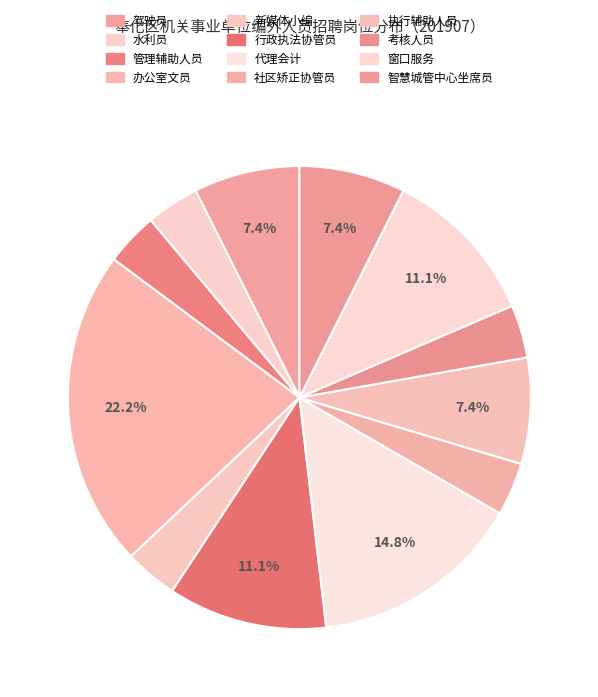

To the nearest percent, what portion does 智慧城管中心坐席员 represent?

7%